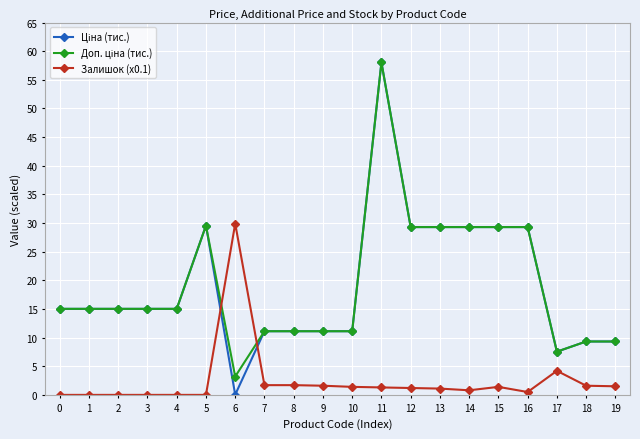

What is the highest value of the Залишок (x0.1) series?

29.9